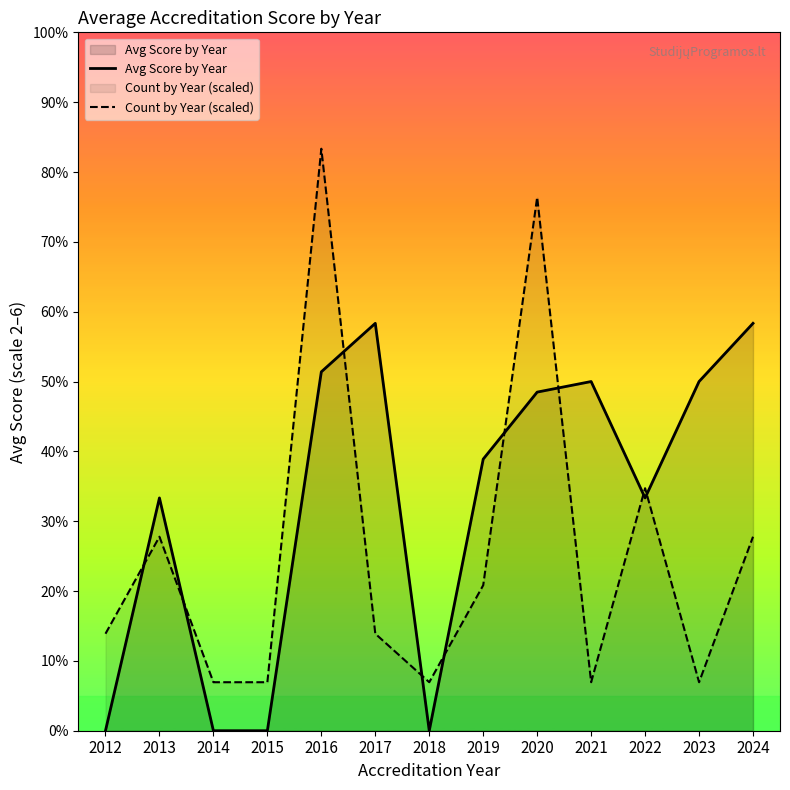

What is the value of the Avg Score by Year point at the 12th from the left?

3.0